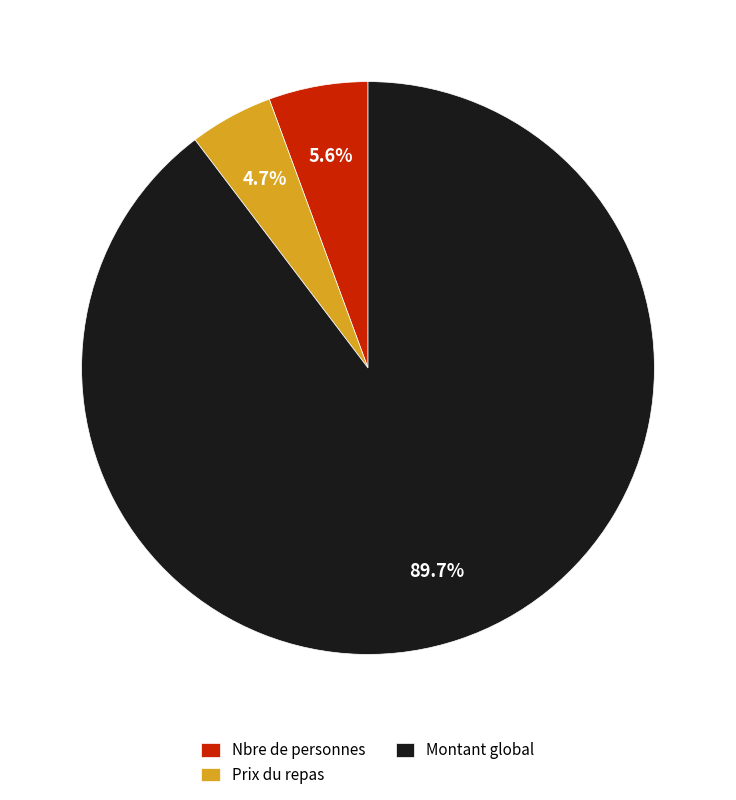

To the nearest percent, what is the combined percentage of Nbre de personnes and Montant global?

95%